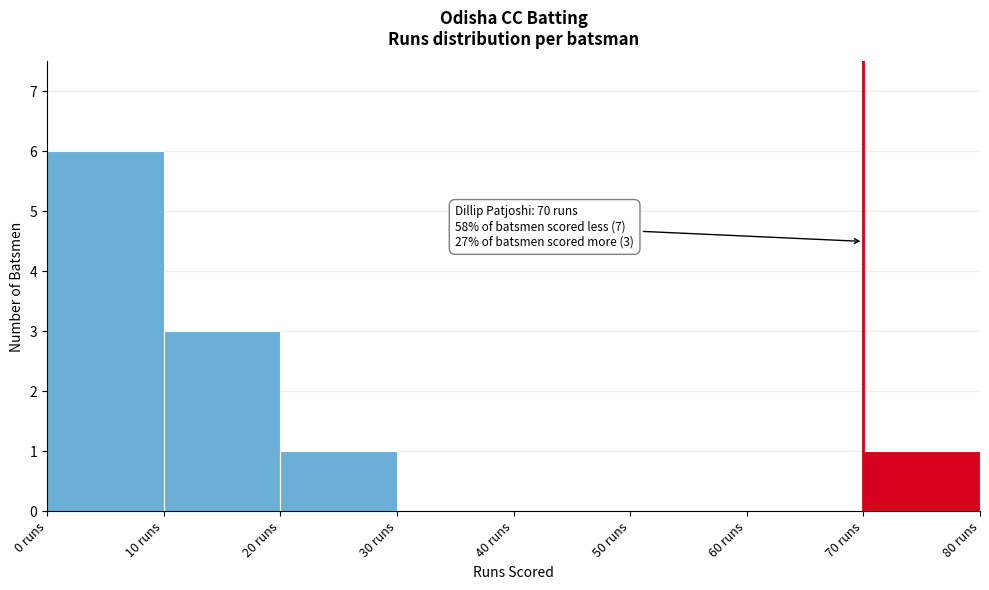

Over which range of the x-axis is the bar tallest?

0 to 10